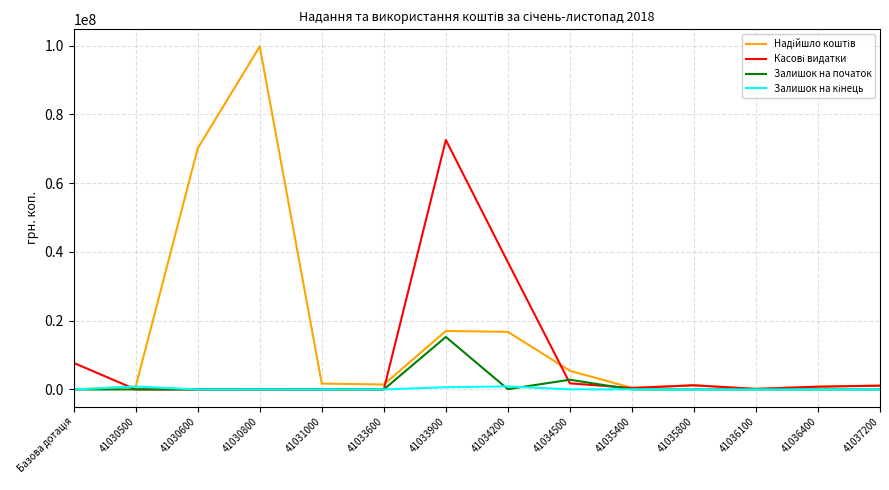

What is the maximum value shown in the chart?

99776000.0